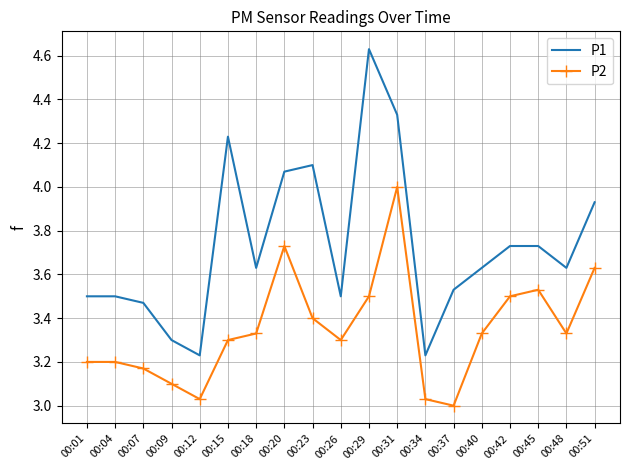

Rank the series at 00:42 from lowest to highest value.

P2, P1